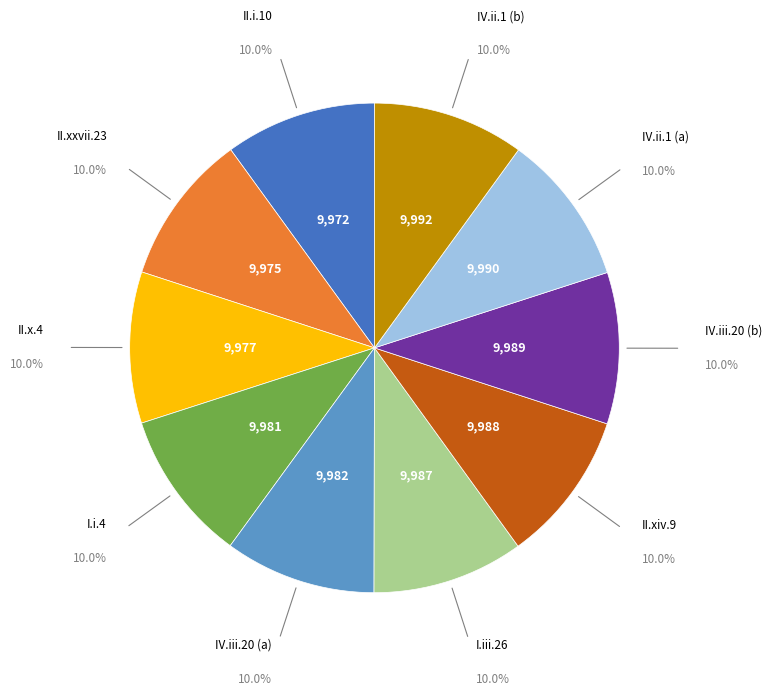

Does any single category account for the majority?

No